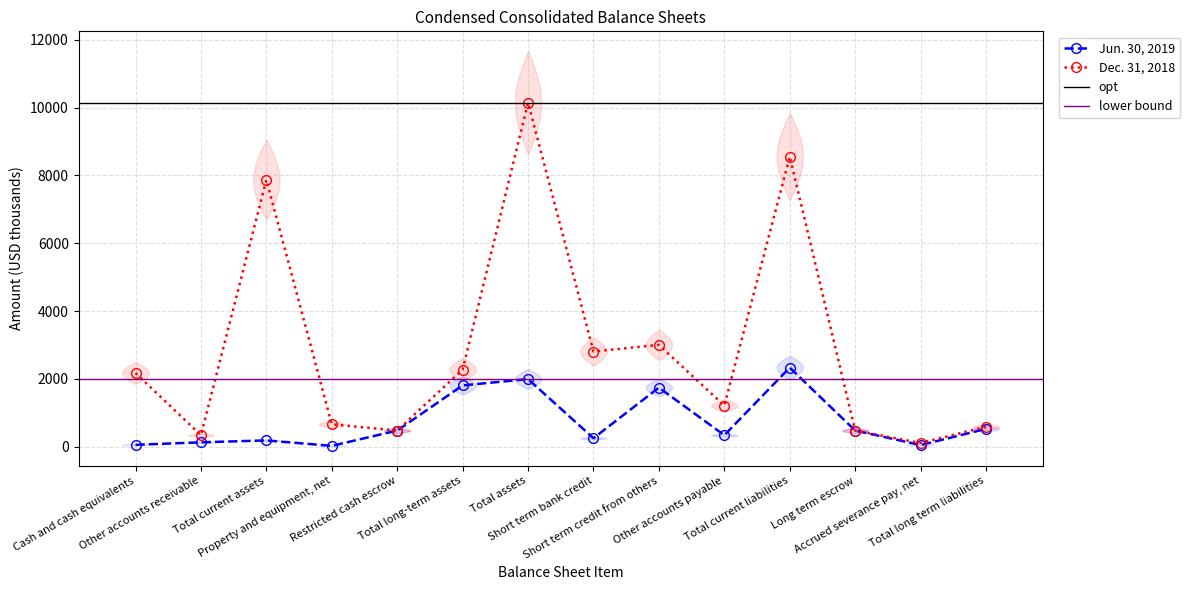

Which has a higher value, Cash and cash equivalents or Total long-term assets?

Total long-term assets